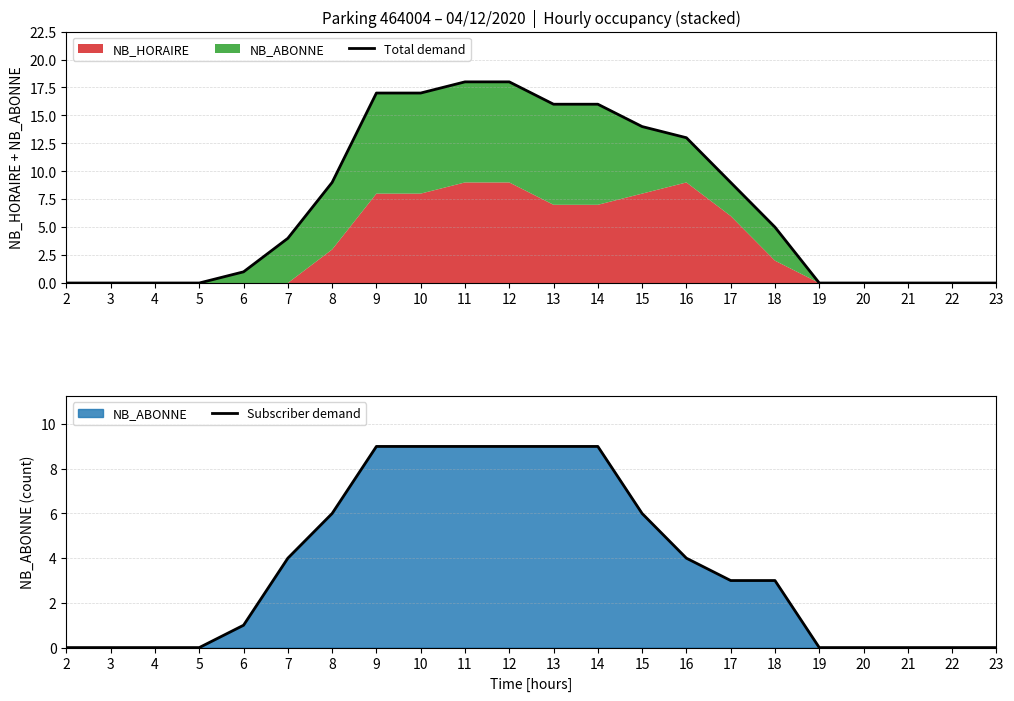

How many series are shown in this chart?

2